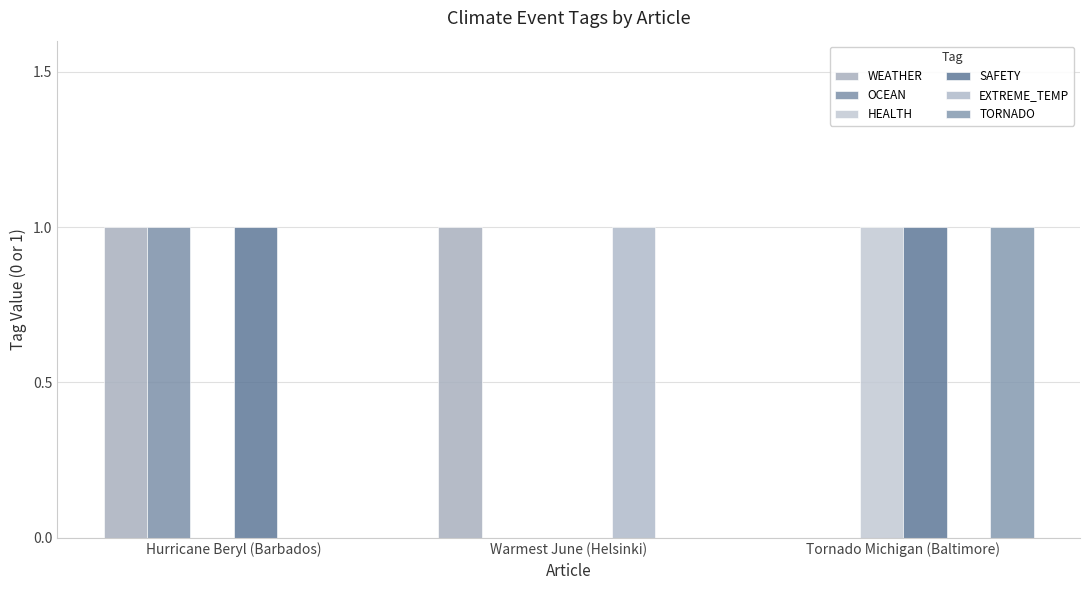

Which series has the largest total across all categories?

WEATHER